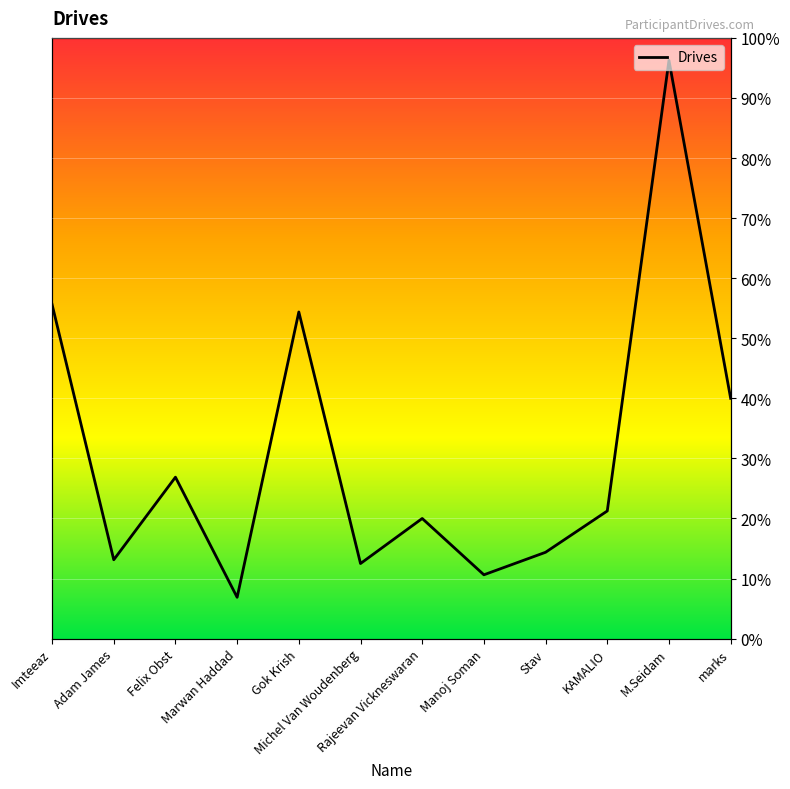

True or false: the data has more than 2 interior local peaks.

True